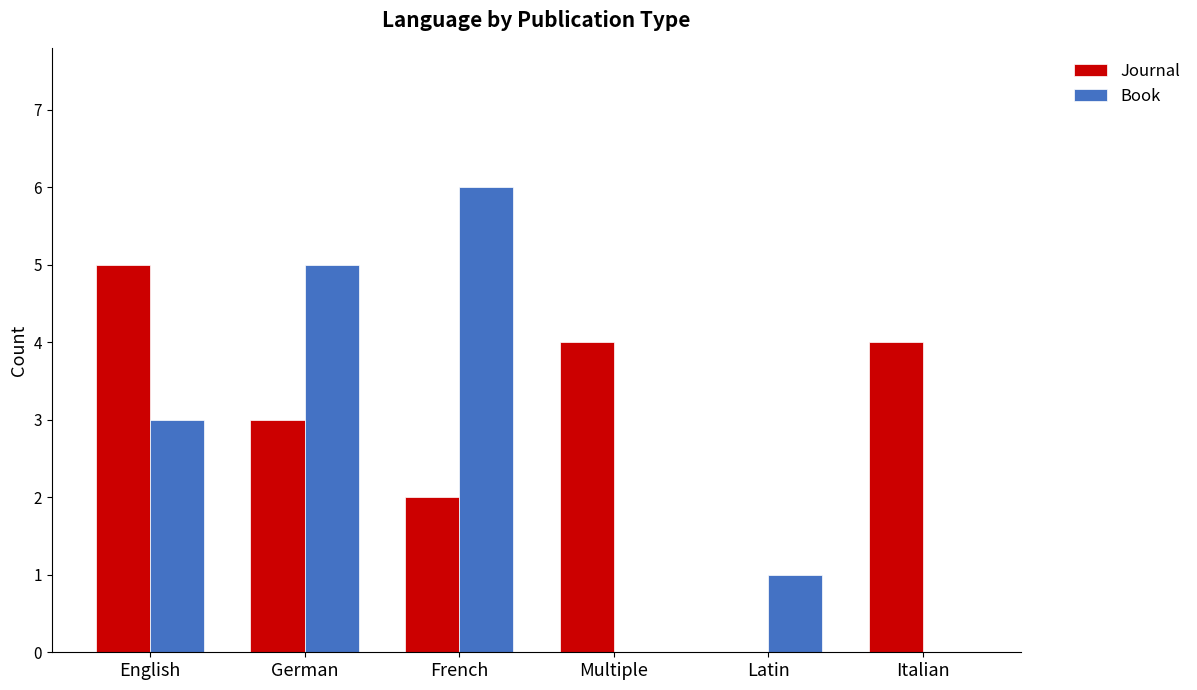

At which label is Book closest to 3?

English